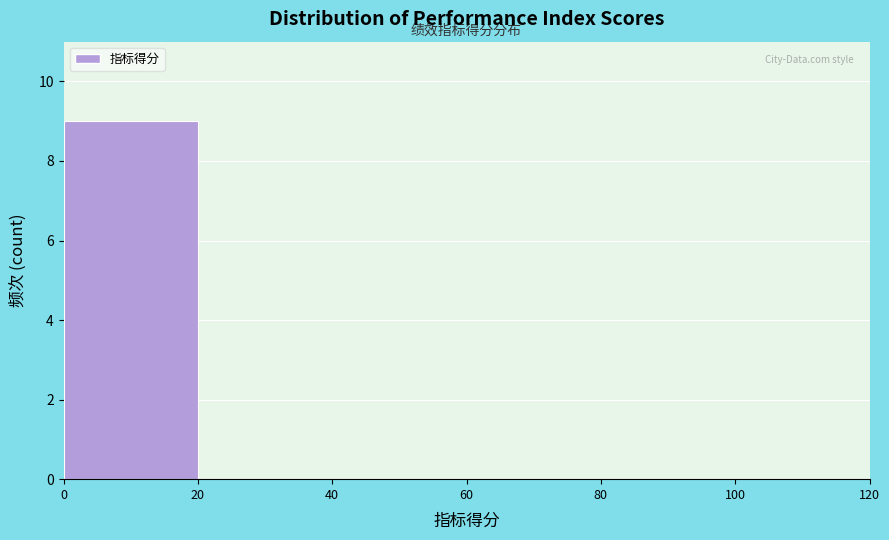

Which range on the x-axis has the tallest bar?

0 to 20